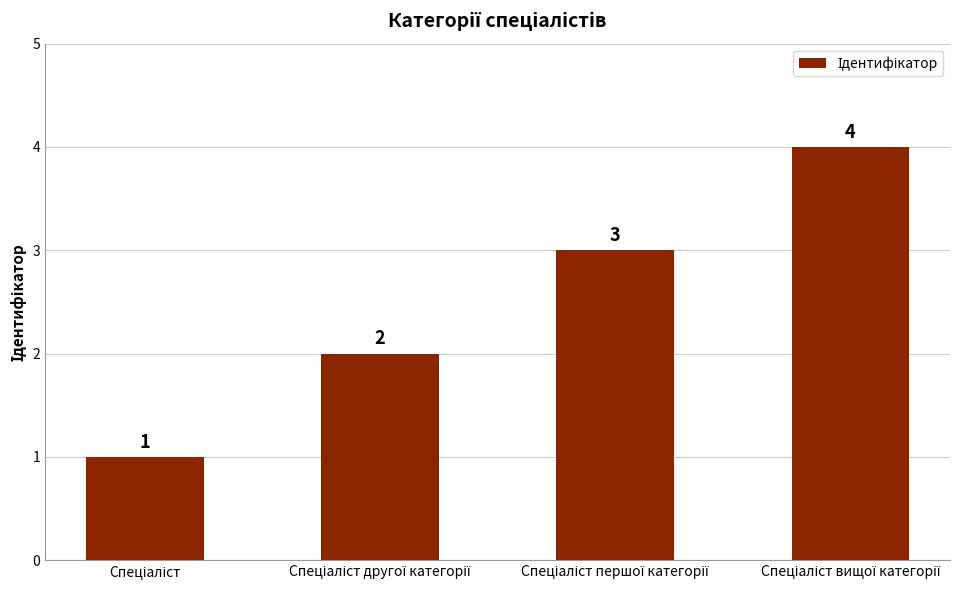

What is the difference between the maximum and minimum values?

3